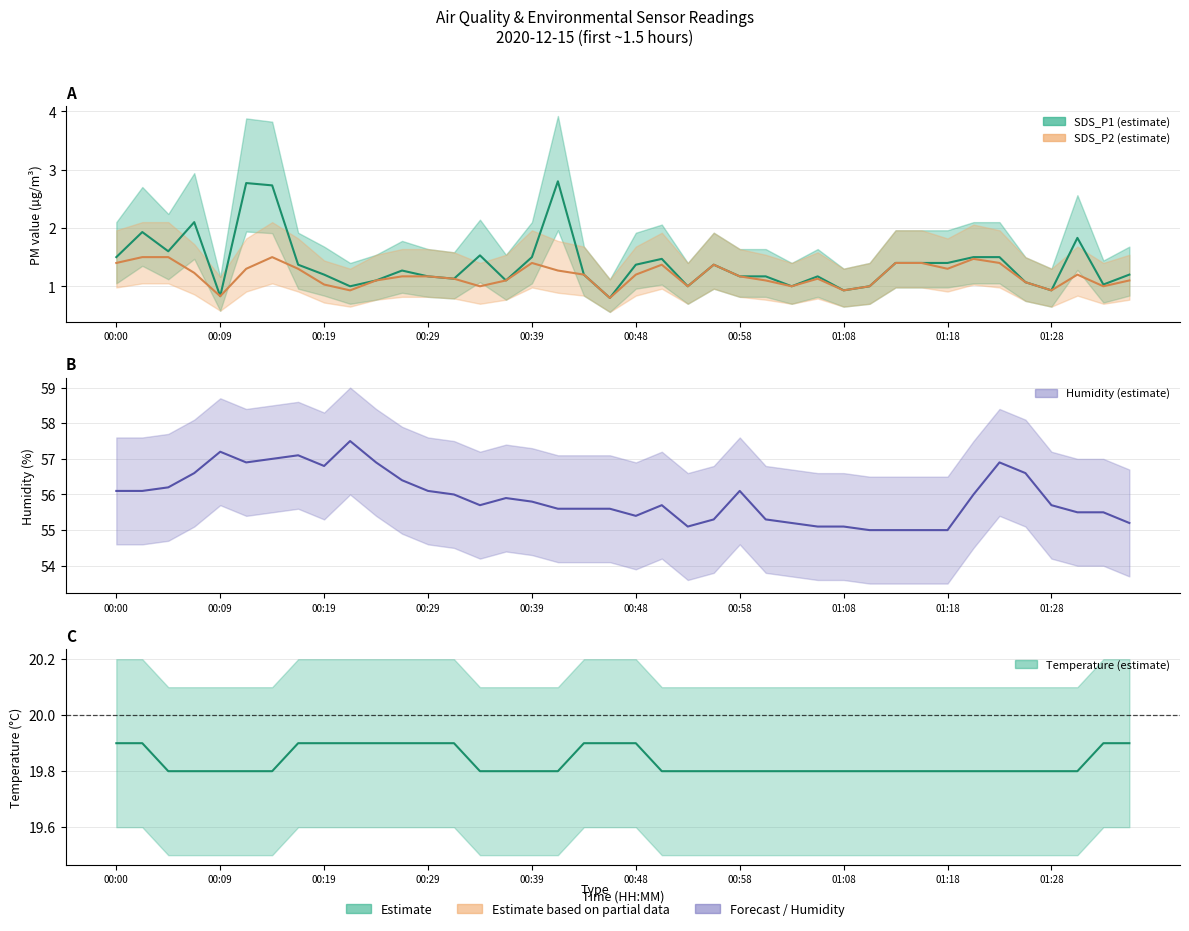

List the labels in order of SDS_P2 value, smallest first.

19, 00:39, 01:28, 28, 36, 14, 22, 26, 29, 38, 01:18, 35, 10, 15, 25, 39, 13, 27, 11, 12, 24, 18, 20, 37, 00:29, 17, 00:48, 01:08, 32, 21, 23, 00:00, 16, 30, 31, 34, 33, 00:09, 00:19, 00:58